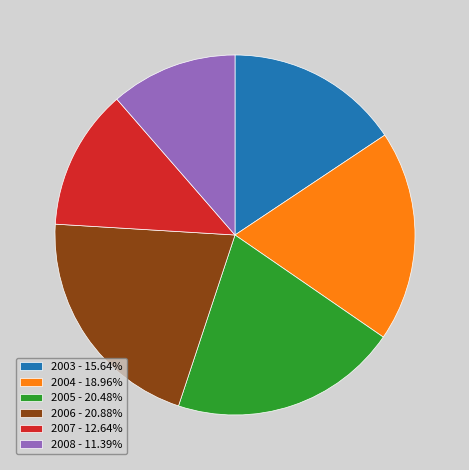

The 2003 slice represents 16% of the pie. True or false?

True